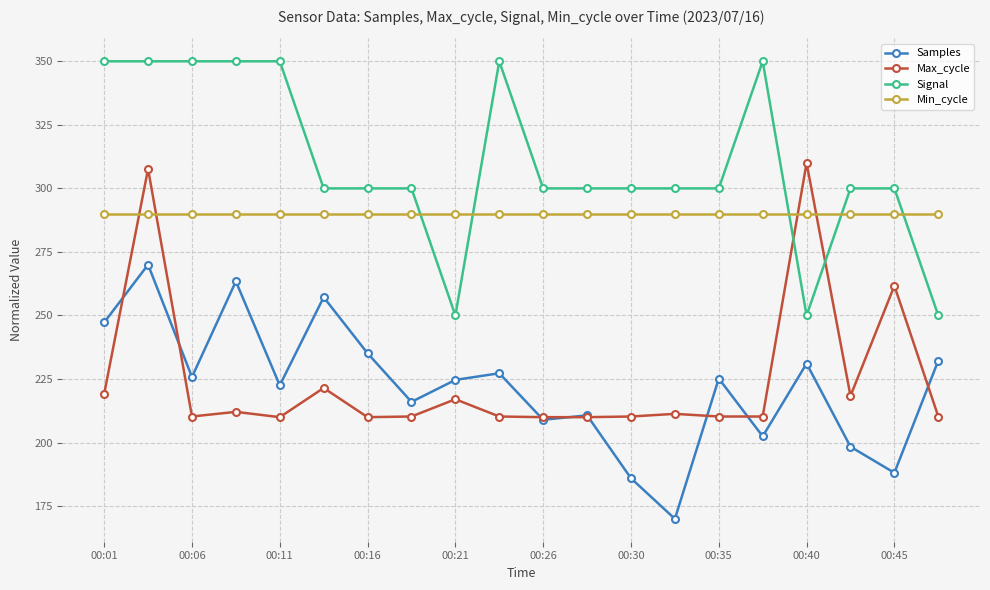

At how many categories does at least one series exceed 276?

20